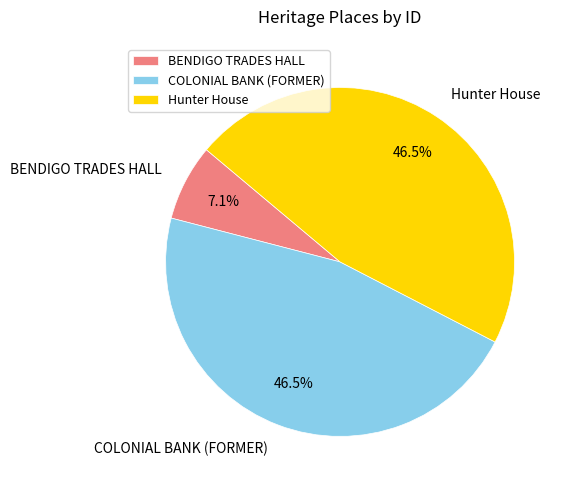

What is the smallest slice in the pie chart?

BENDIGO TRADES HALL